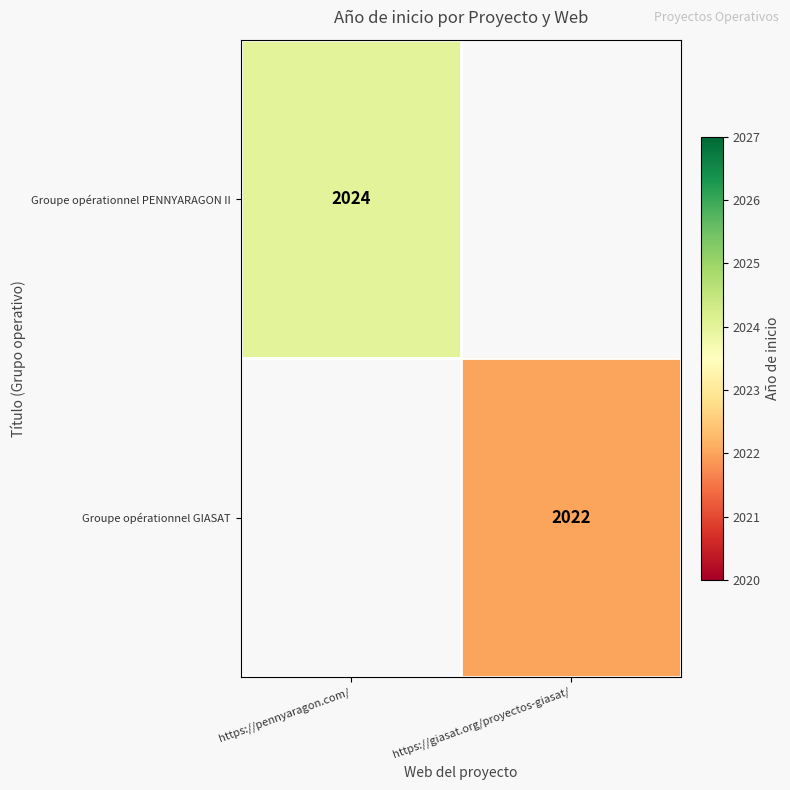

True or false: Groupe opérationnel GIASAT has a value of 2022 at https://giasat.org/proyectos-giasat/.

True